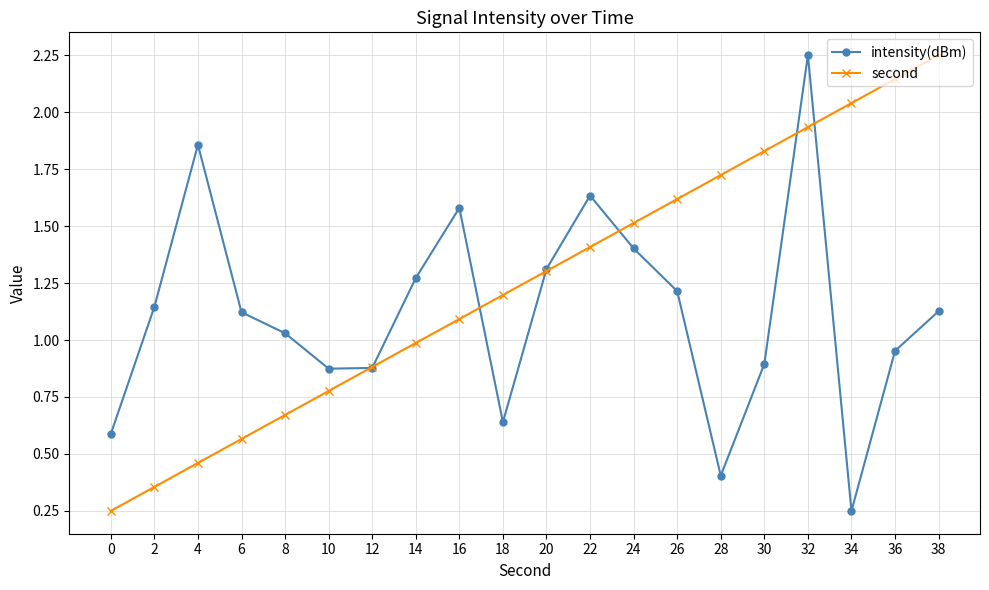

At how many categories does at least one series exceed 0?

20